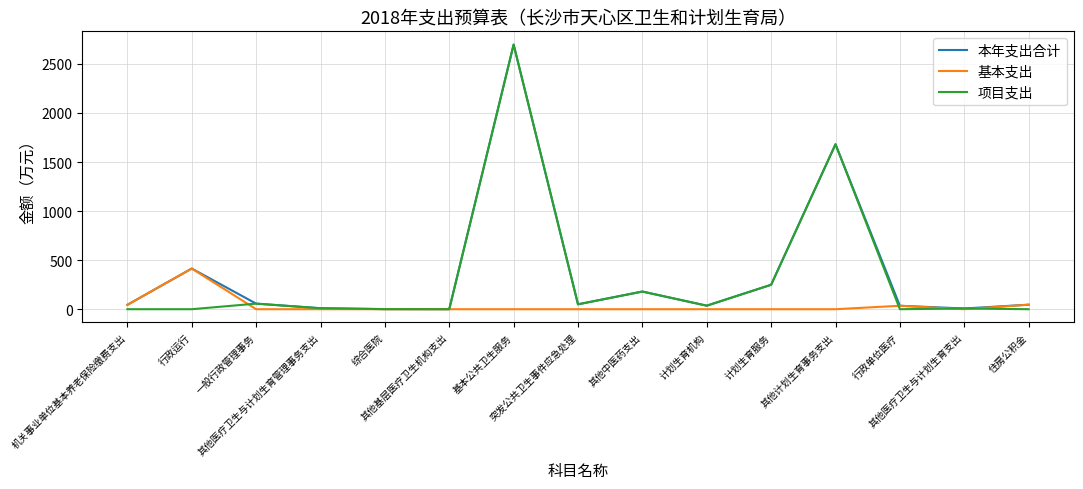

True or false: 项目支出 has a value of 50.0 at 突发公共卫生事件应急处理.

True